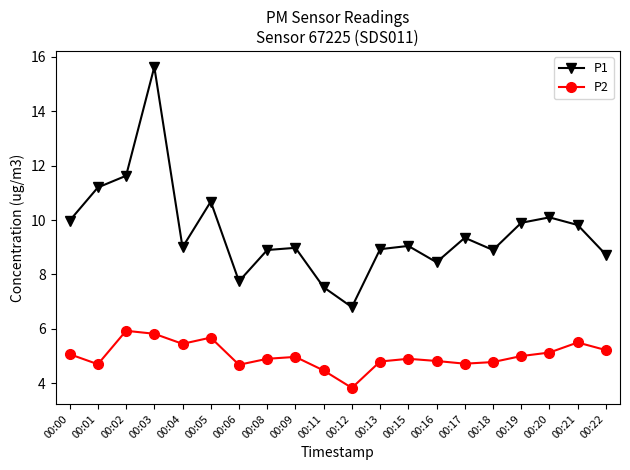

What is the approximate value of P1 at 00:22?

8.7